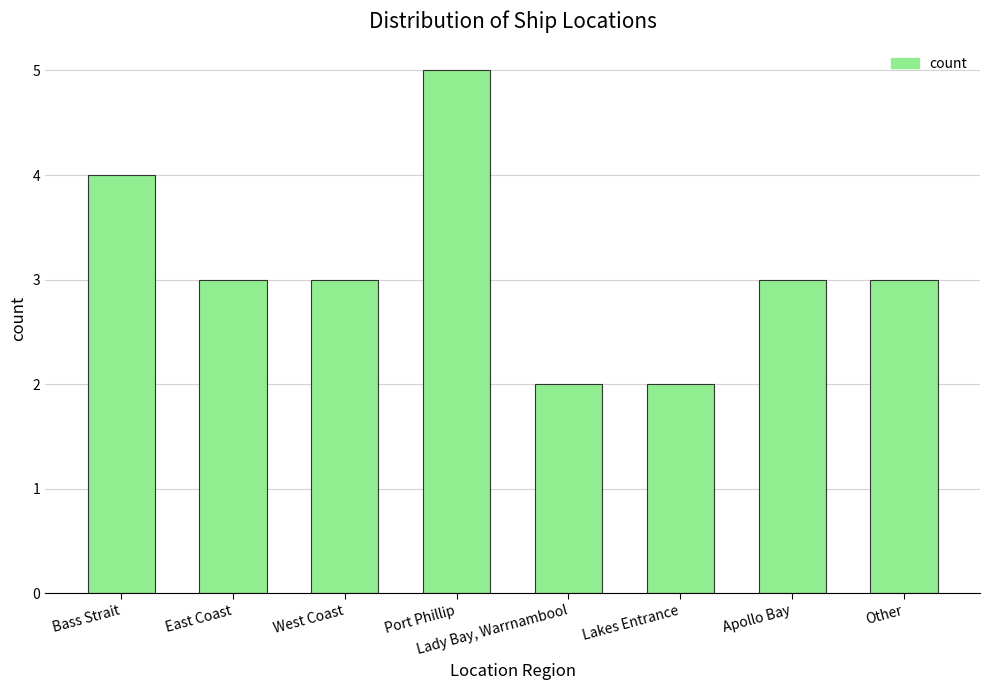

The chart shows a value of 5 at East Coast. True or false?

False